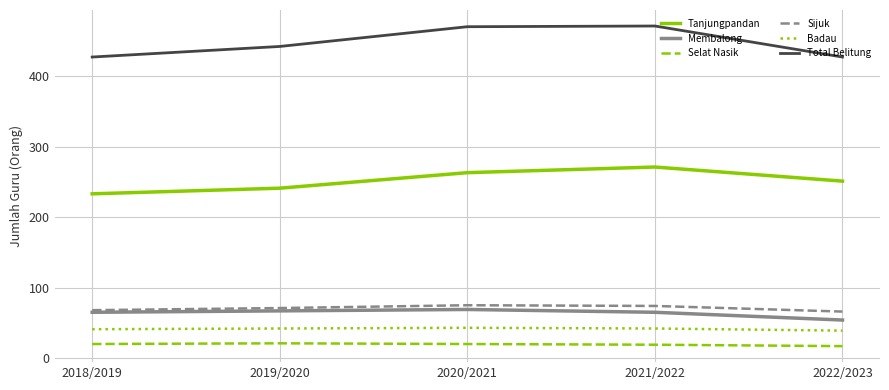

The value of Total Belitung at 2018/2019 is 125. True or false?

False